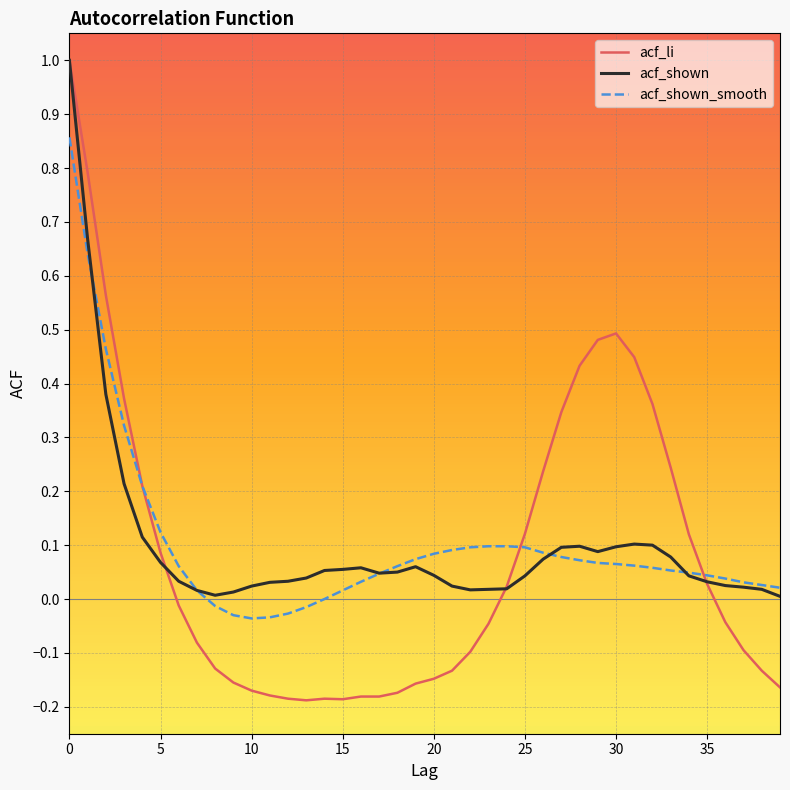

Which series has the widest spread of values?

acf_li